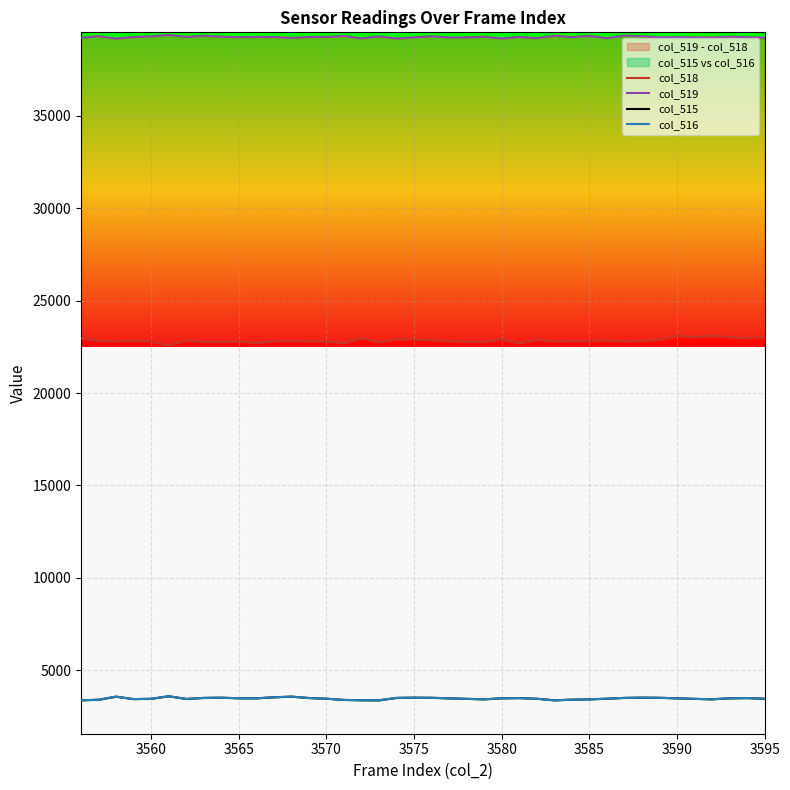

What is the average value of the col_518 series?

22840